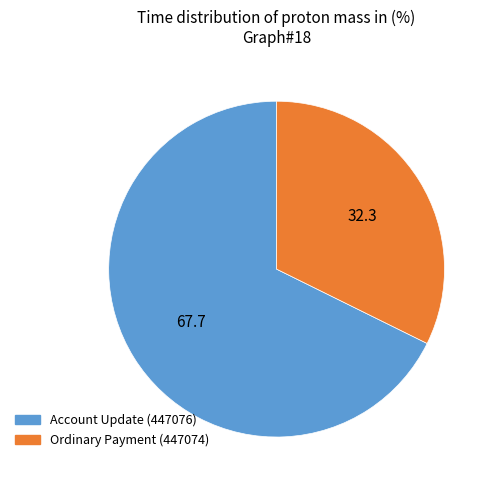

What is the smallest slice in the pie chart?

Ordinary Payment (447074)